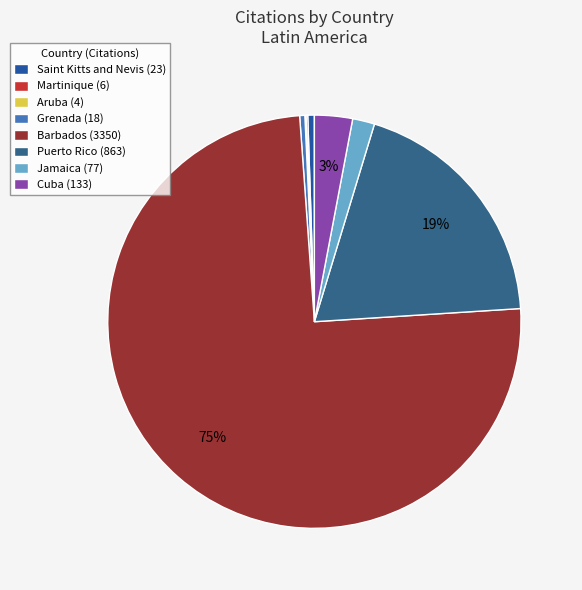

To the nearest percent, what is the average slice percentage?

12%